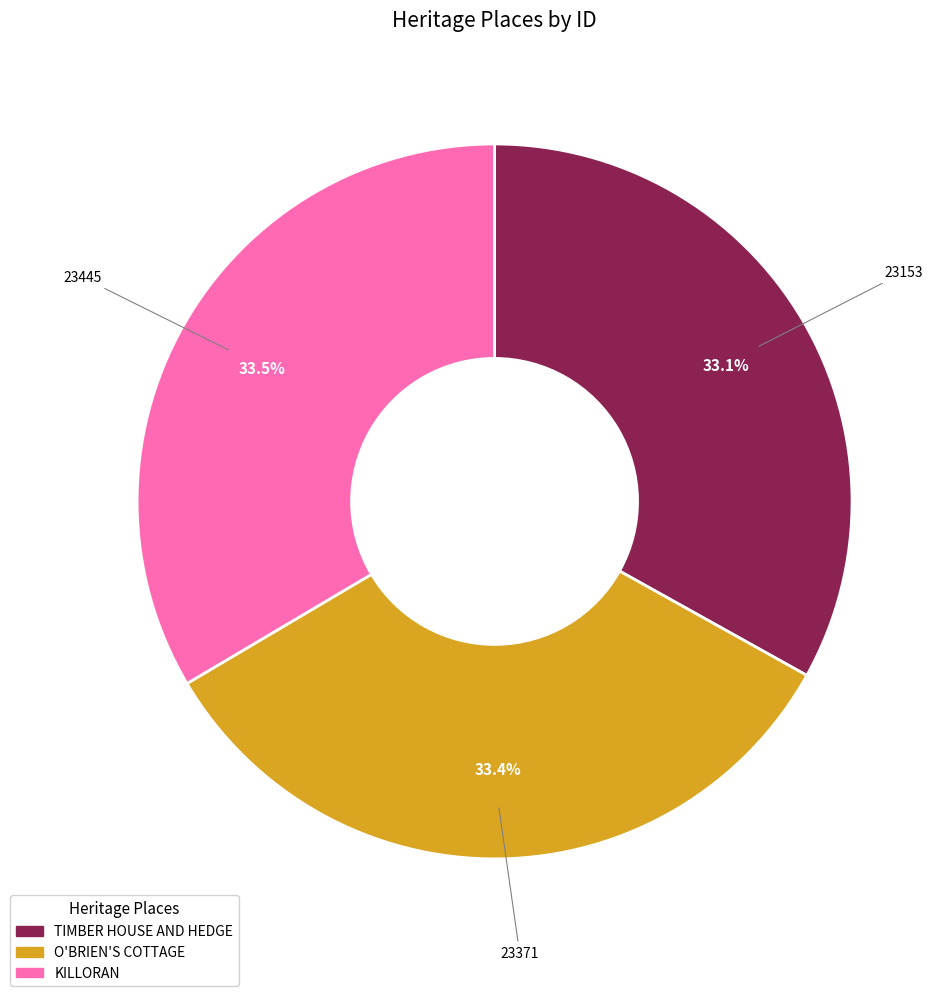

True or false: O'BRIEN'S COTTAGE accounts for 33% of the total.

True